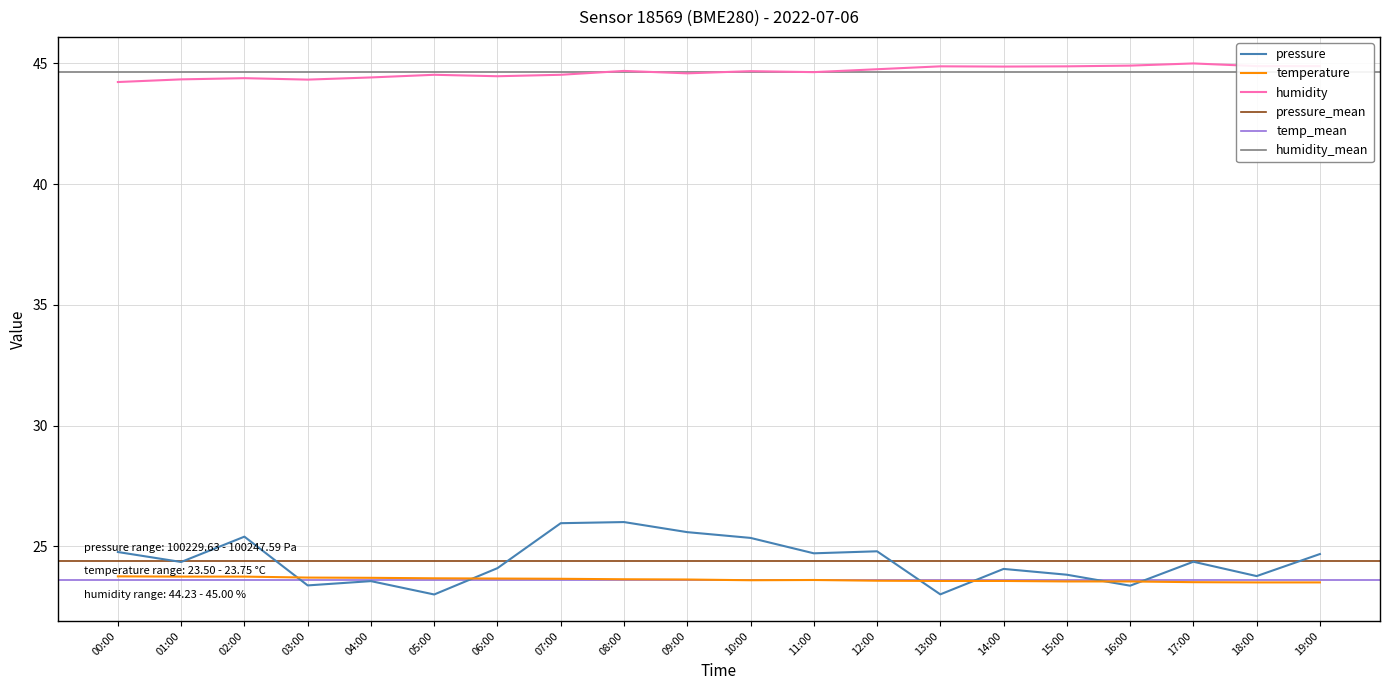

What is the difference between the maximum and minimum values in the humidity series?

0.8